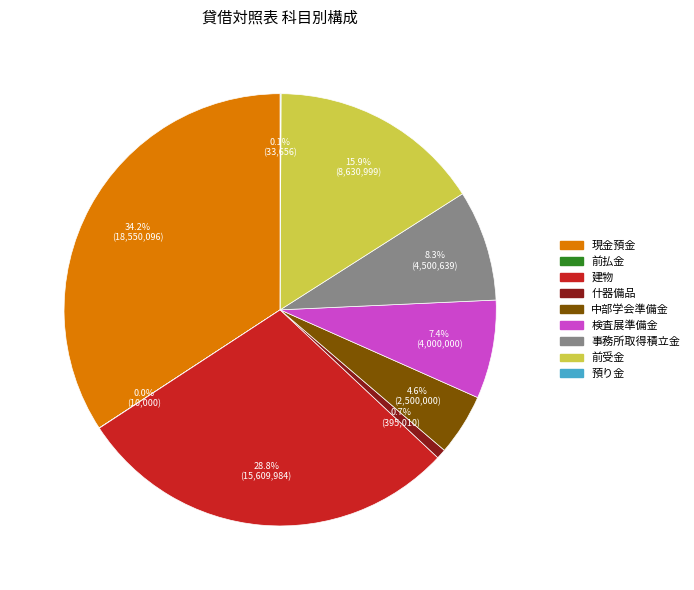

Which has a higher value, 前受金 or 中部学会準備金?

前受金